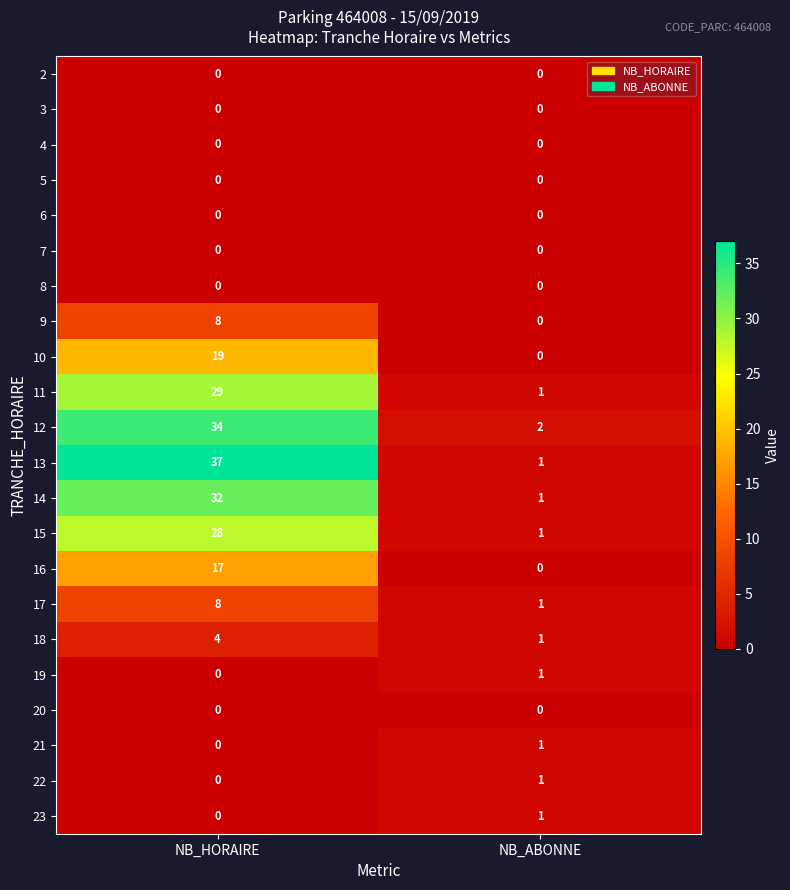

Which series has the largest total across all categories?

13